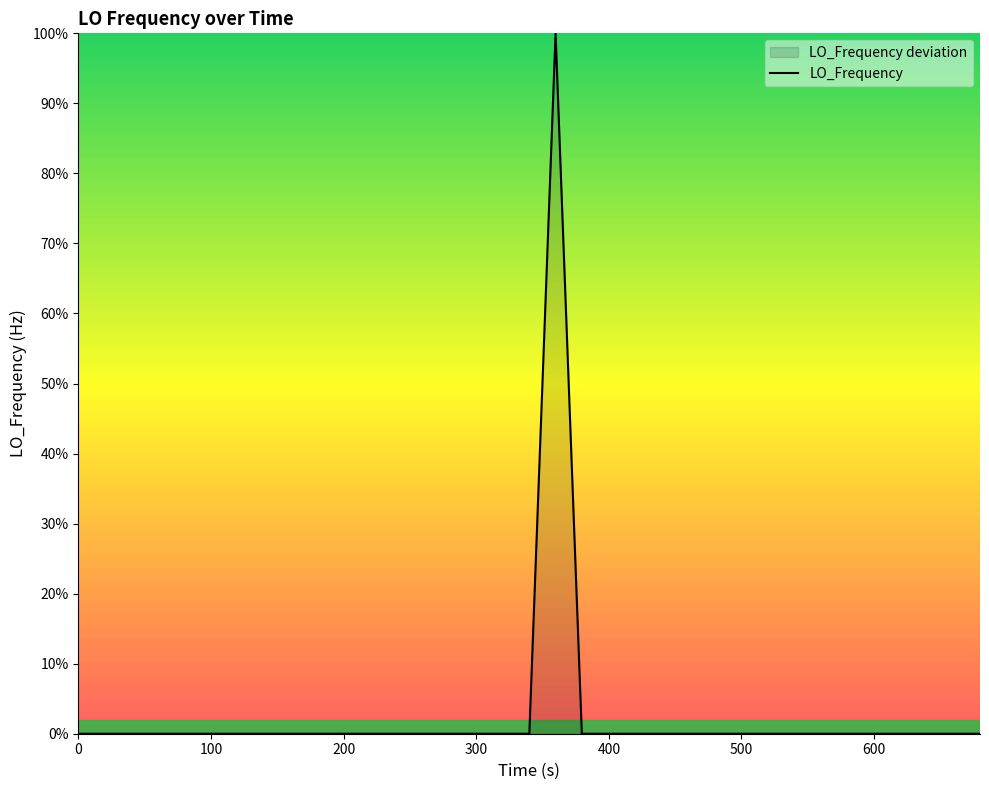

How many lines are shown in the chart?

1